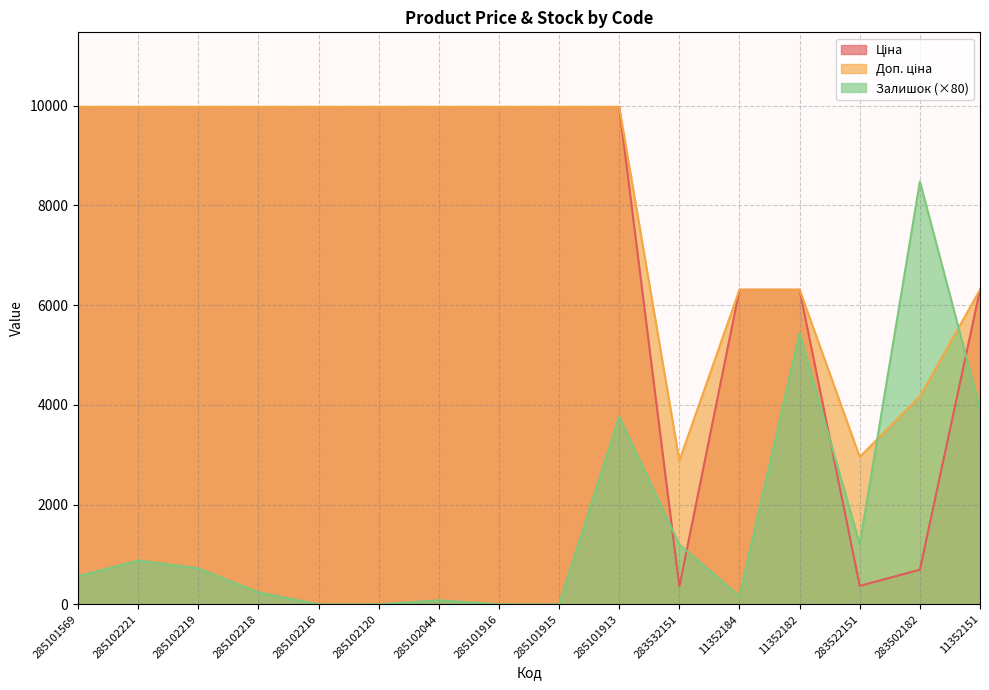

How many lines are shown in the chart?

3